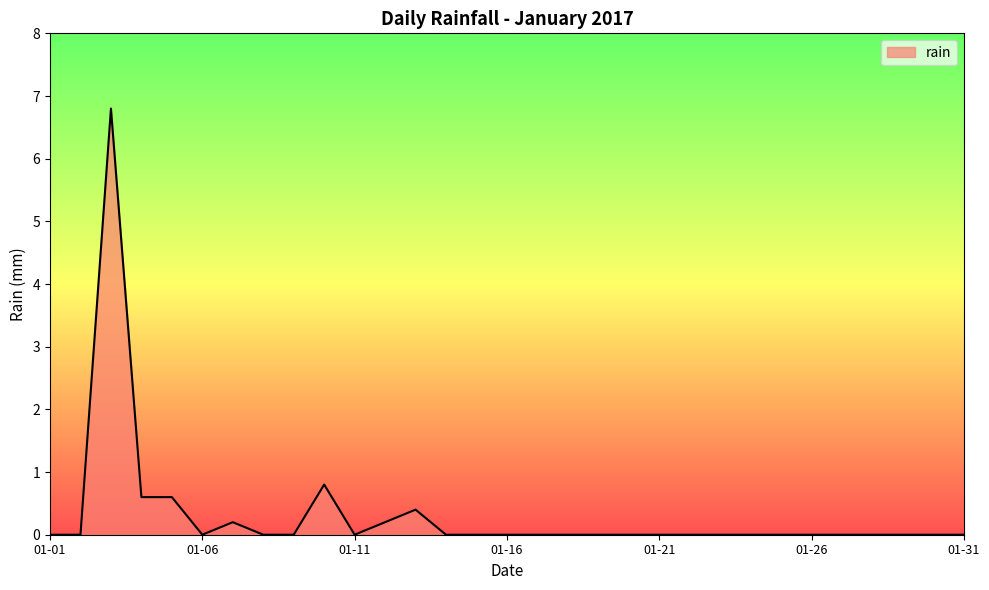

What is the difference between the maximum and minimum values?

6.8